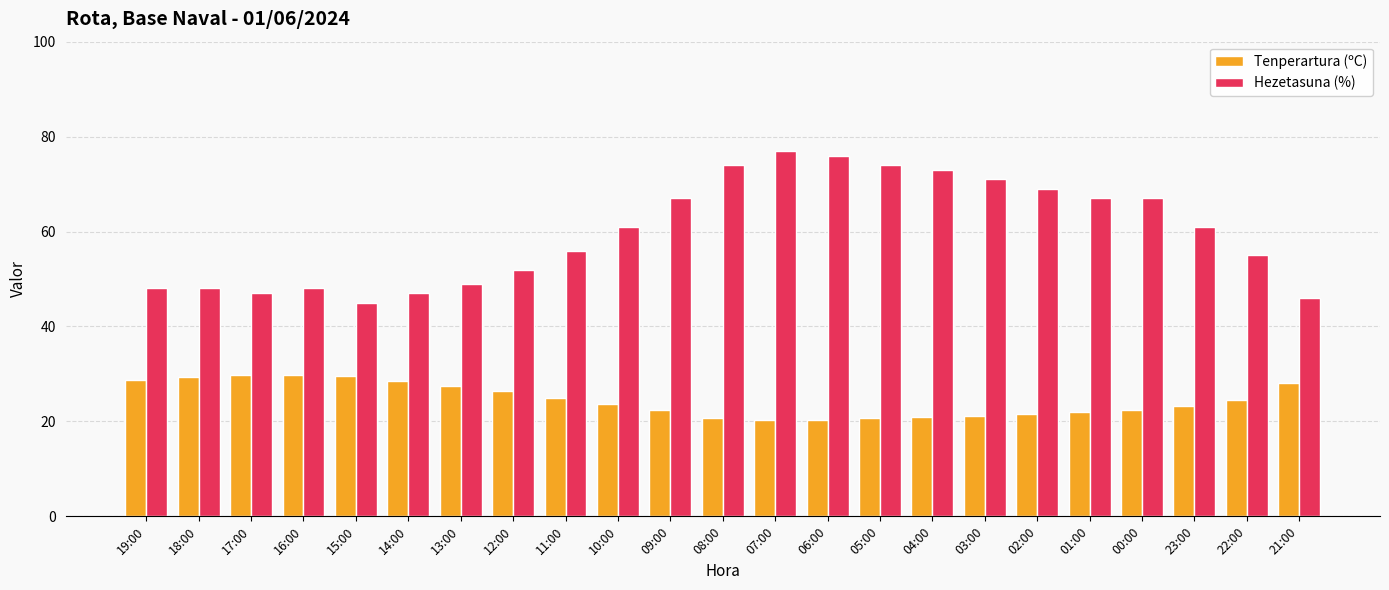

Rank the series by their average value, from lowest to highest.

Tenperartura (ºC), Hezetasuna (%)